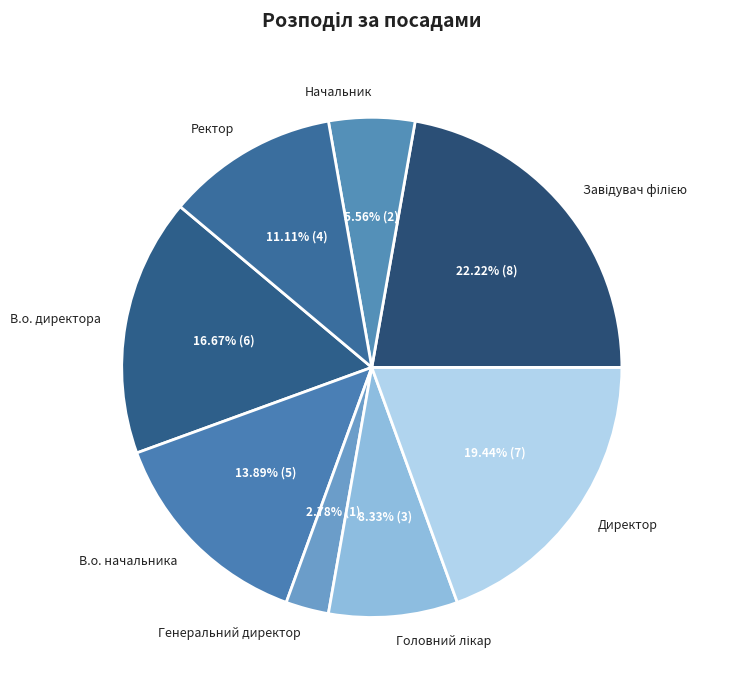

Approximately how many times larger is the value at Ректор compared to В.о. начальника?

0.8